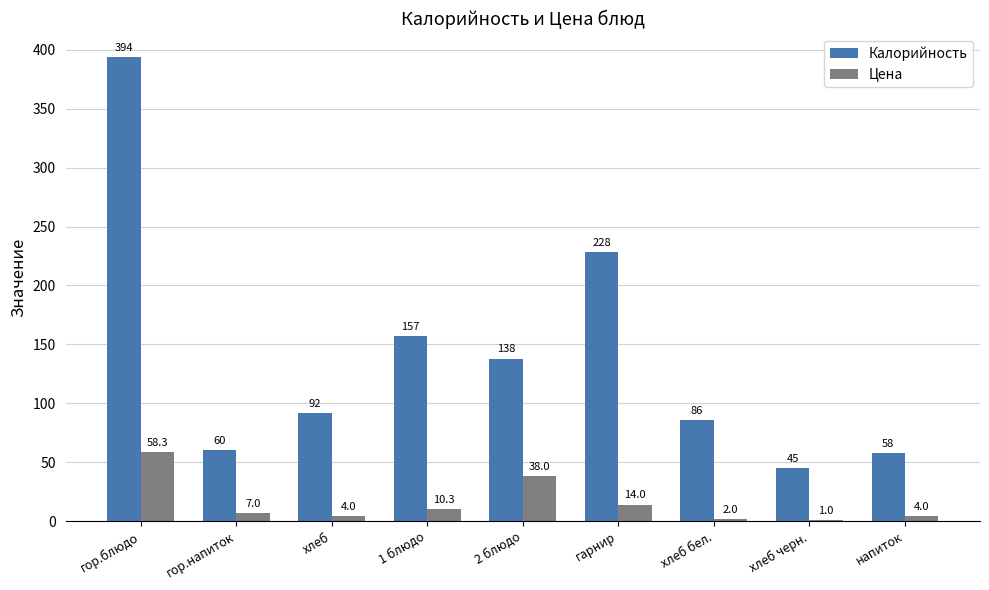

What is the maximum value shown in the chart?

394.0